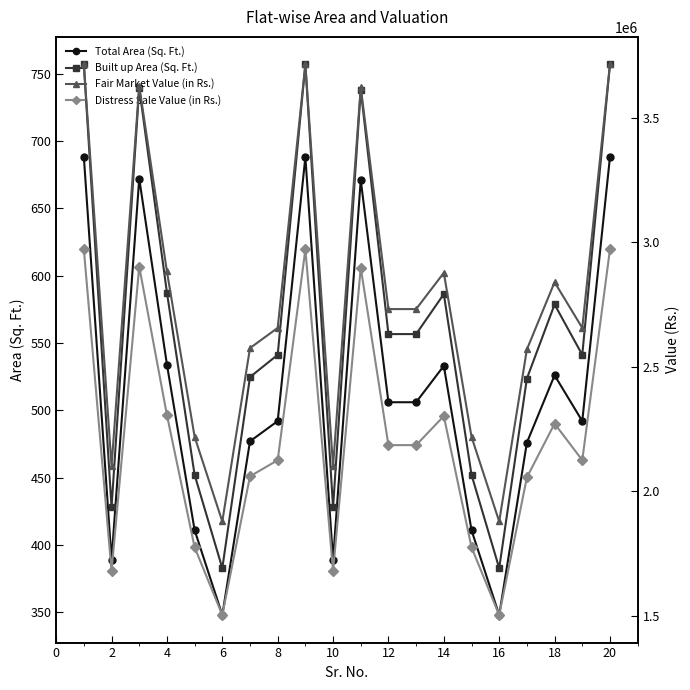

True or false: Built up Area (Sq. Ft.) has a value of 556.6 at 12.

True